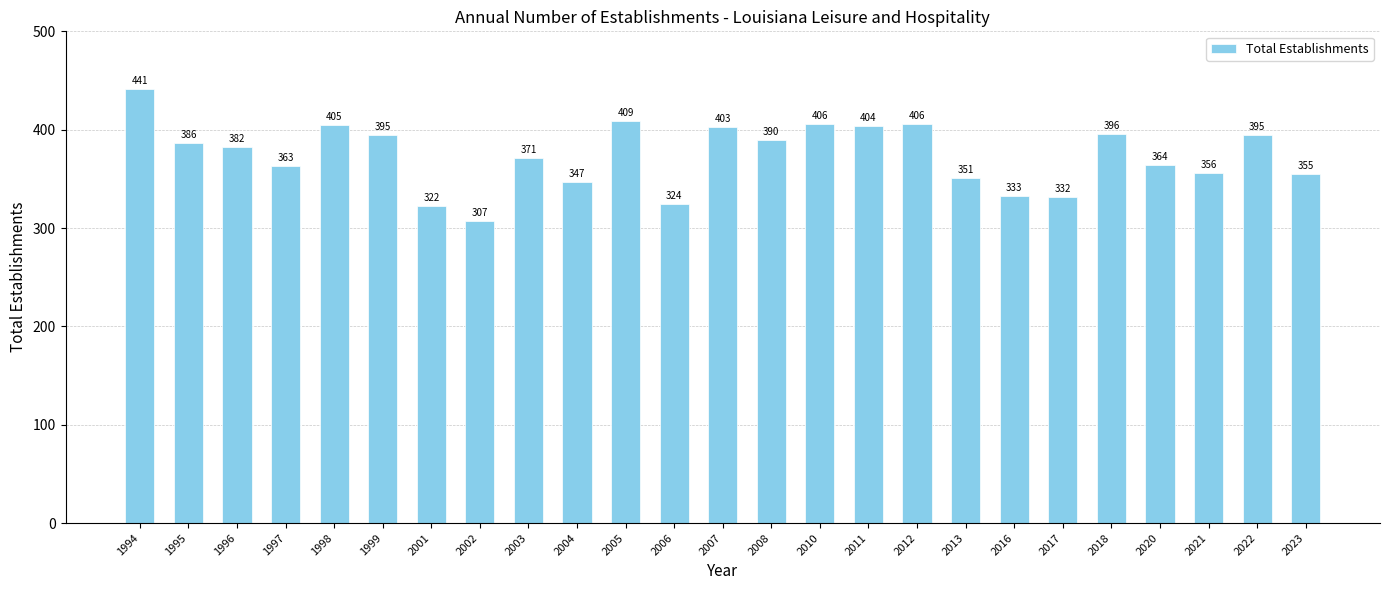

At which category does the chart reach its peak across all series?

1994